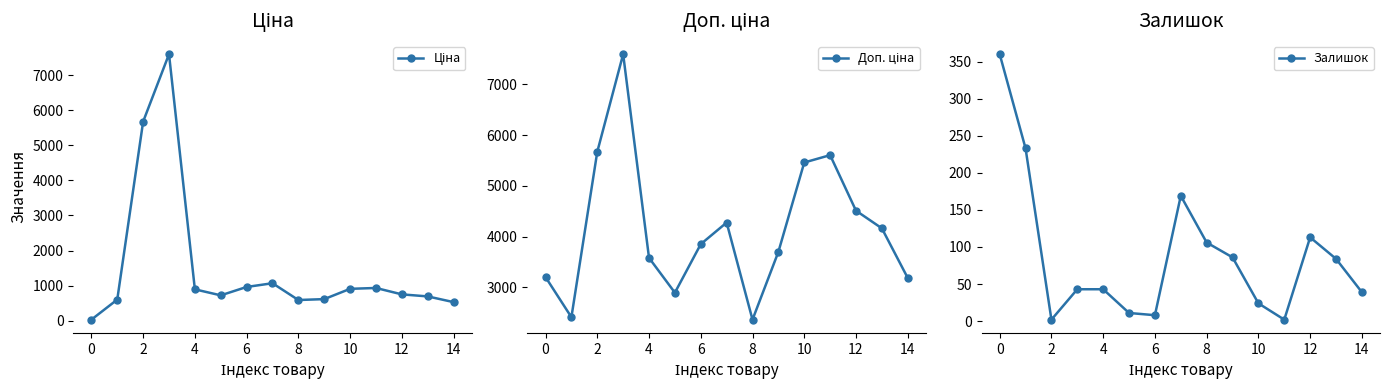

What value does the Залишок series have at 10?

24